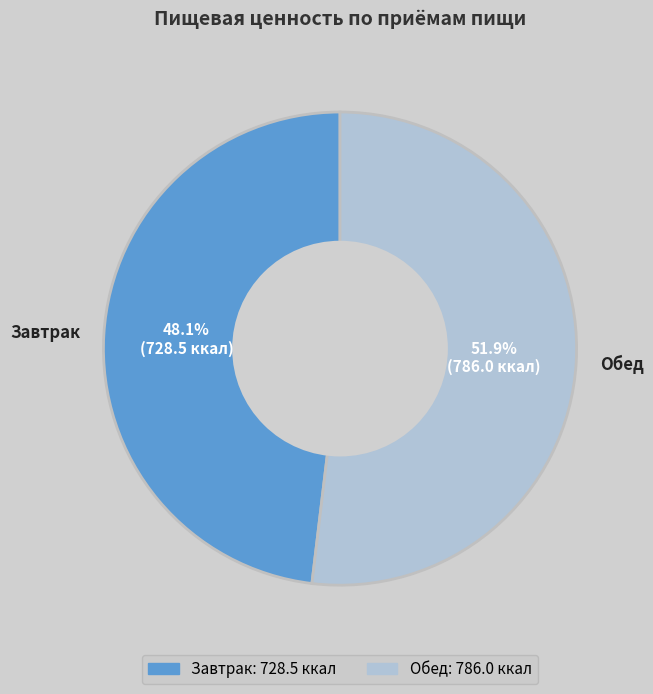

What is the total percentage of Завтрак and Обед?

100.0%